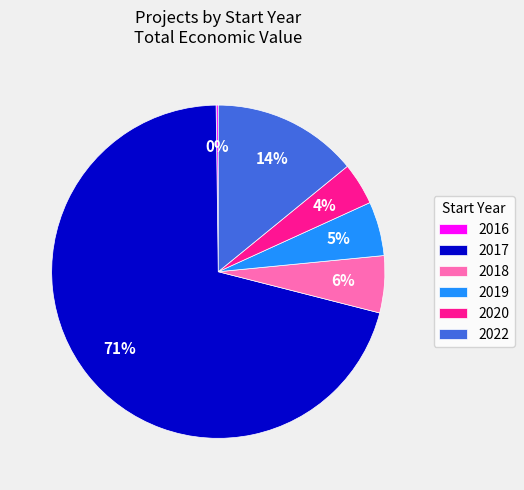

Do 2017 and 2019 together represent more than half of the pie?

Yes